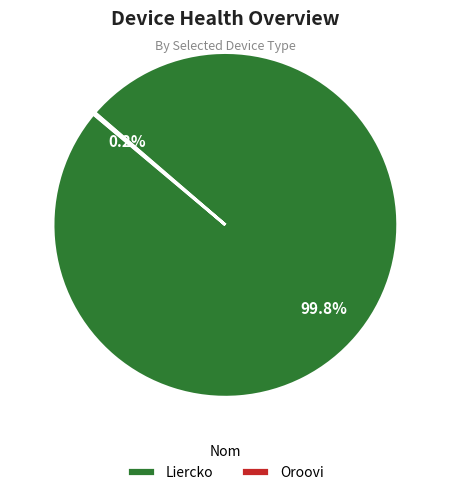

Is there any slice that represents more than half of the pie?

Yes